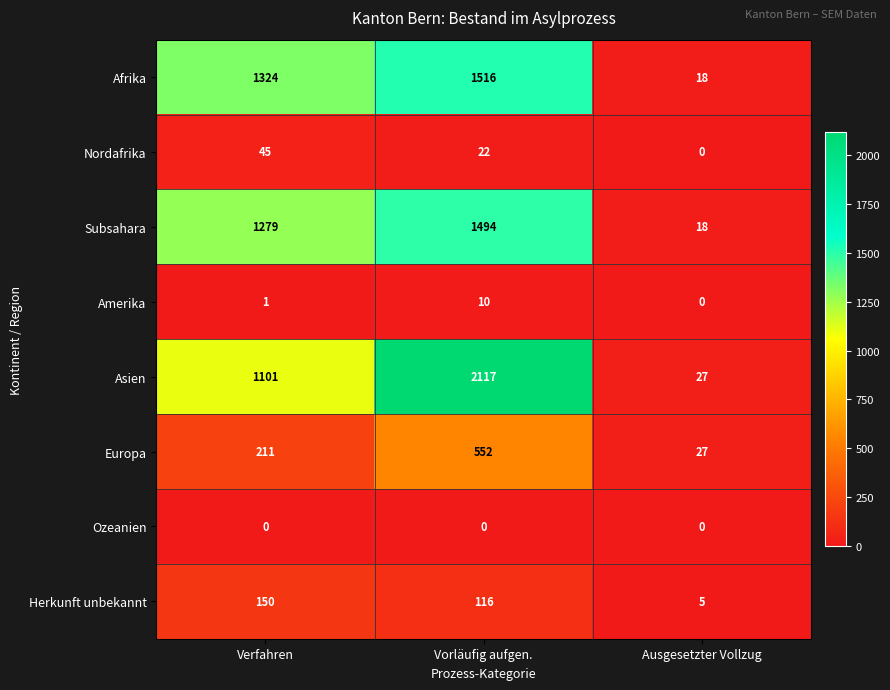

What is the average value of the Asien series?

1082